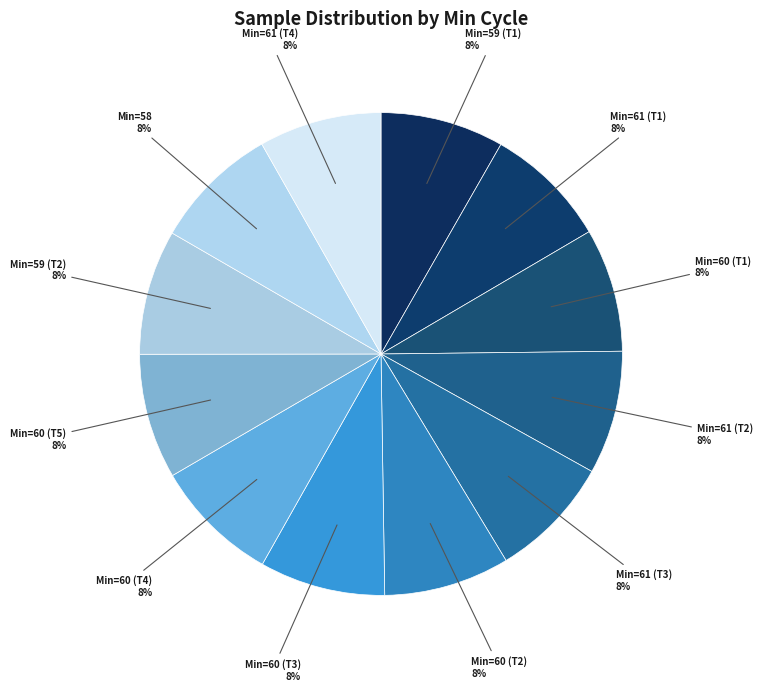

How many segments does this pie chart have?

12